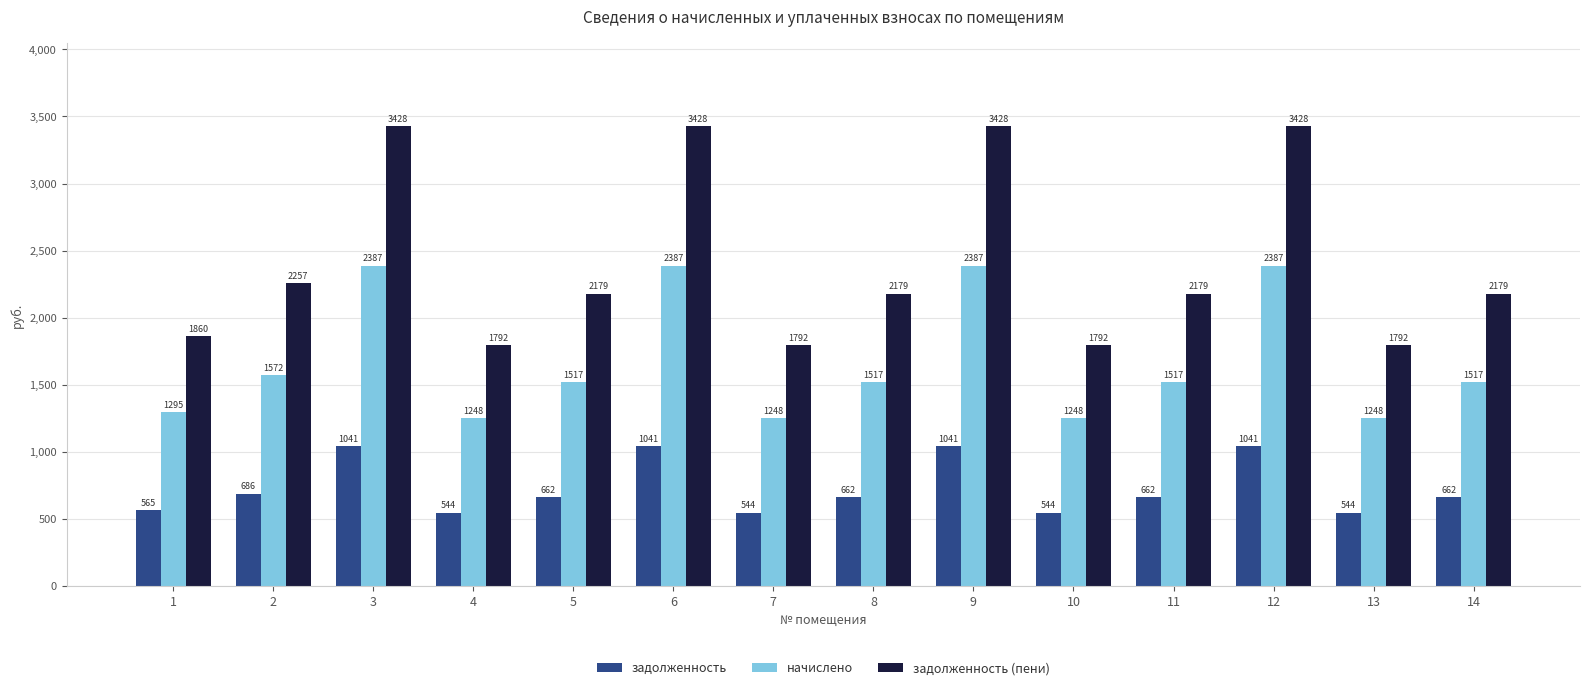

What is the difference between the maximum and minimum values in the начислено series?

1138.8